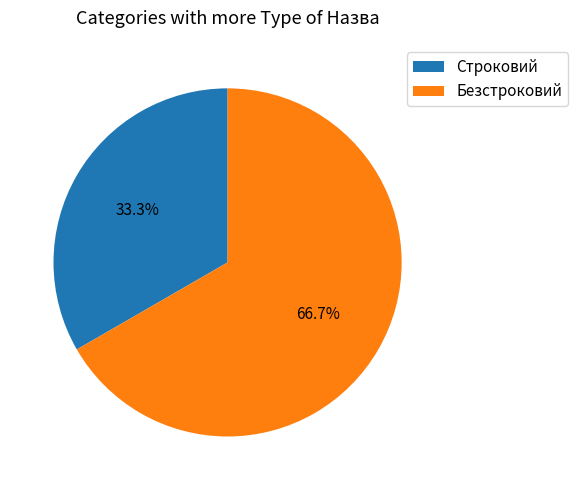

Which category has the biggest portion of the pie?

Безстроковий